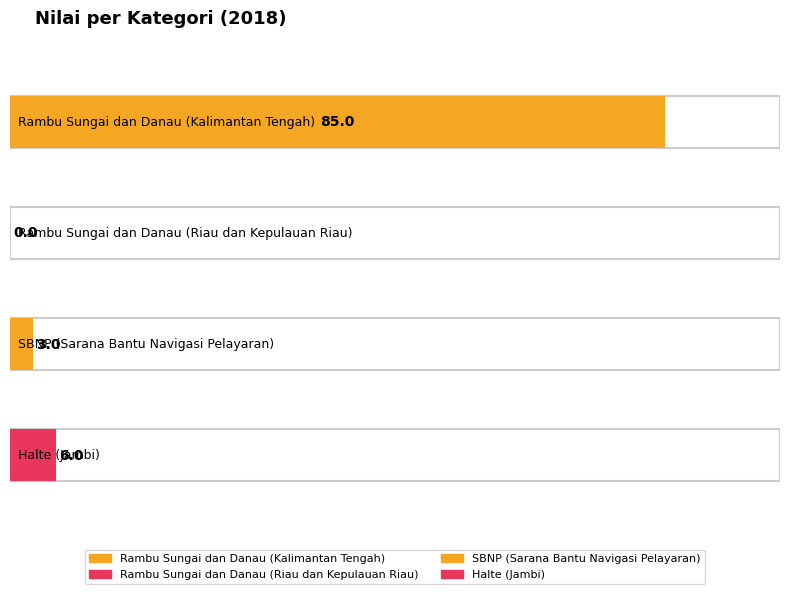

At which category does the chart reach its peak across all series?

Rambu Sungai dan Danau
(Kalimantan Tengah)